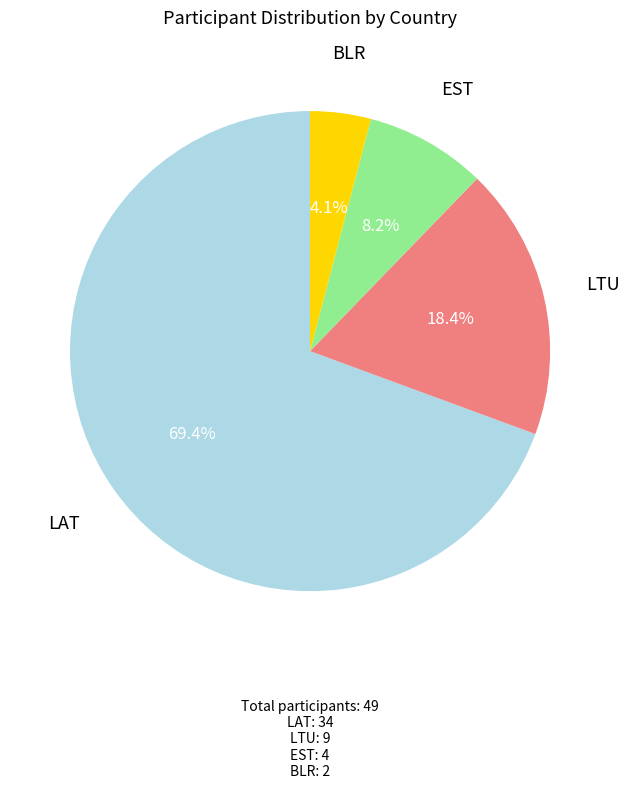

Does any single category account for the majority?

Yes